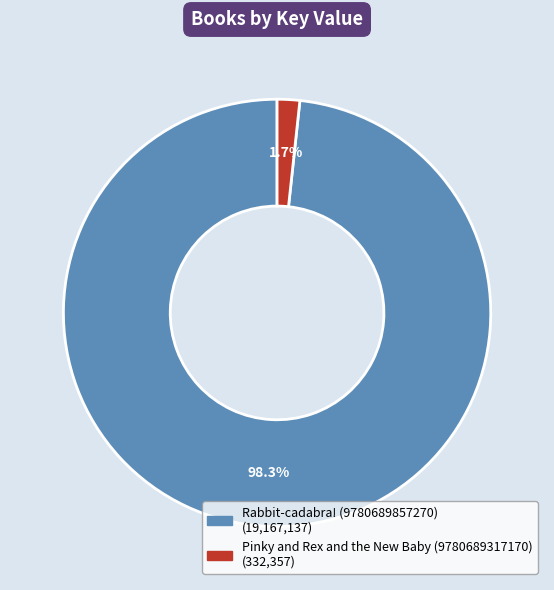

How many segments does this pie chart have?

2